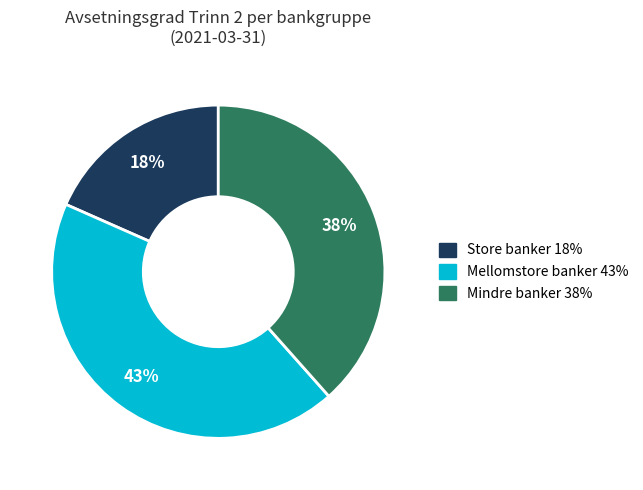

Which slice is the smallest?

Store banker